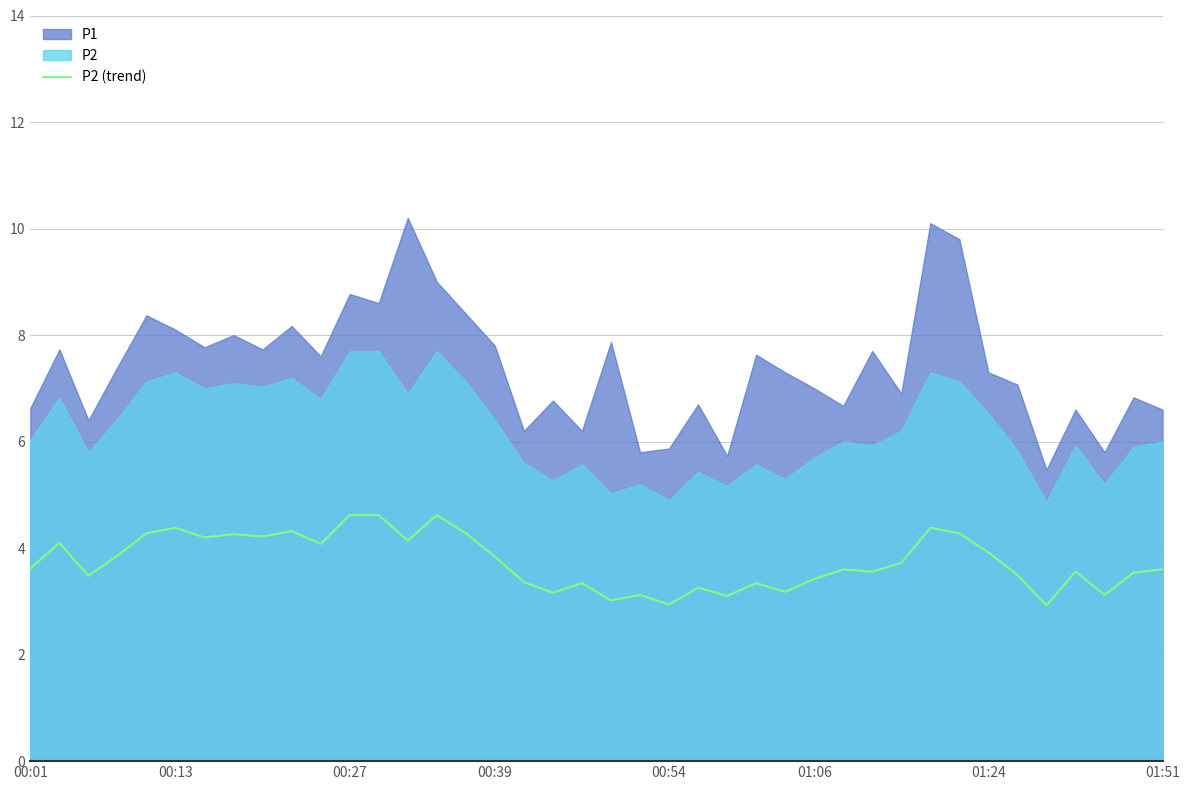

Is it true that P2 (trend) equals 3.4 at 01:06?

True